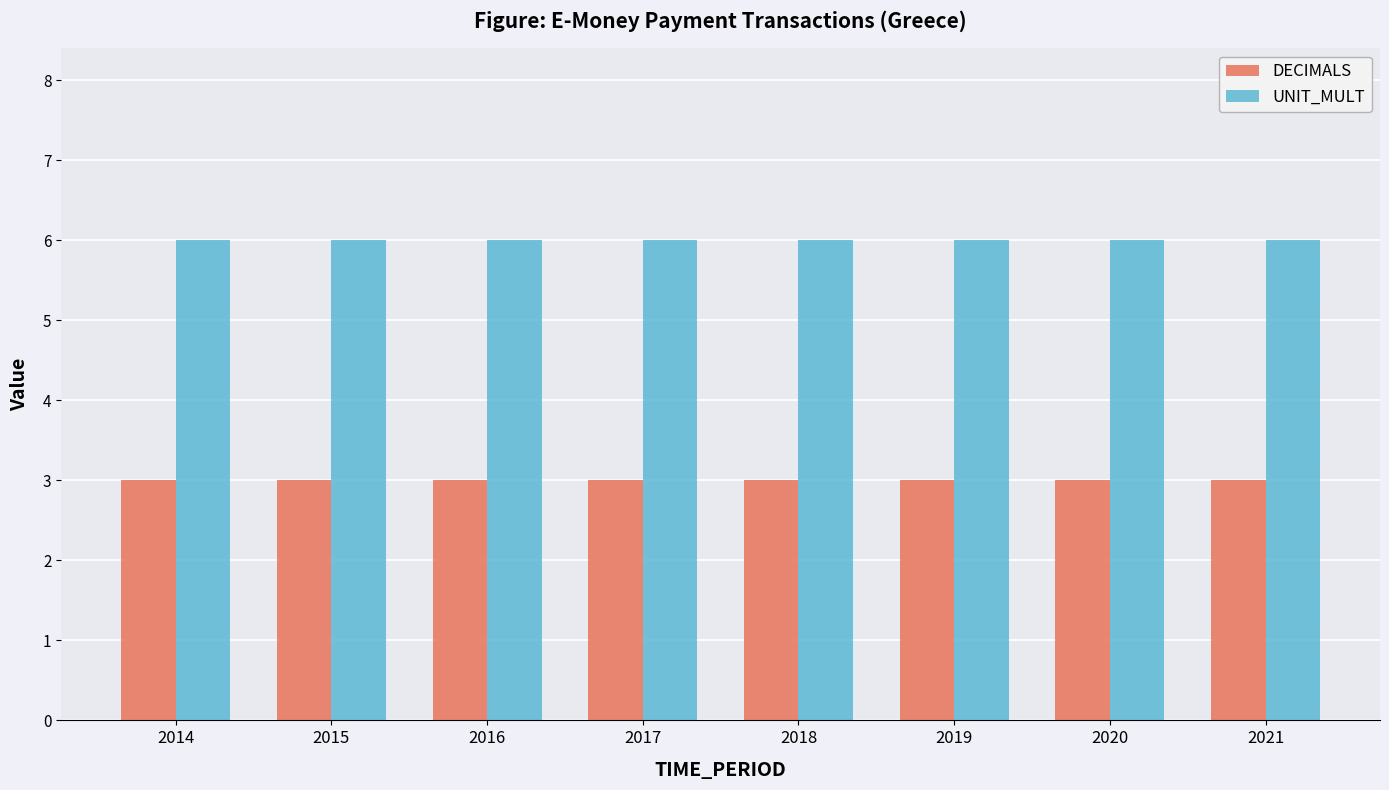

Is it true that UNIT_MULT equals 4 at 2014?

False